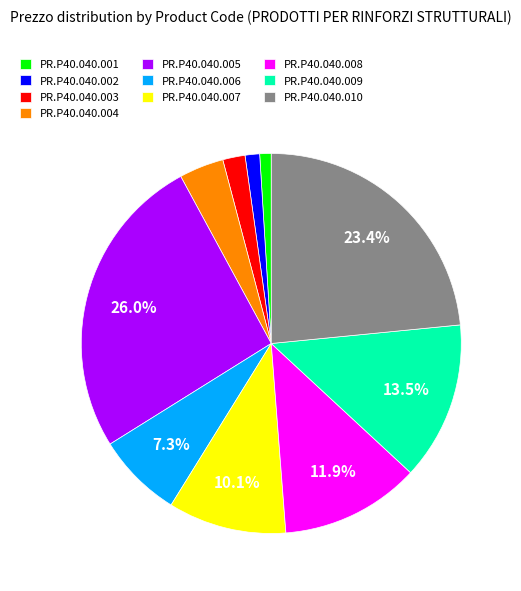

Combined, do PR.P40.040.004 and PR.P40.040.005 account for over 50%?

No